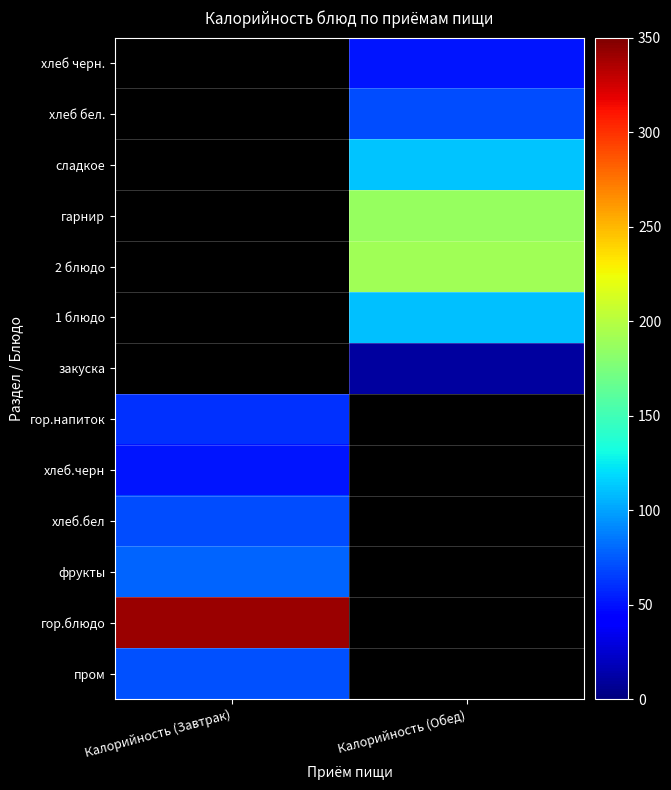

What is the difference between the highest and lowest values at Калорийность (Завтрак)?

290.4